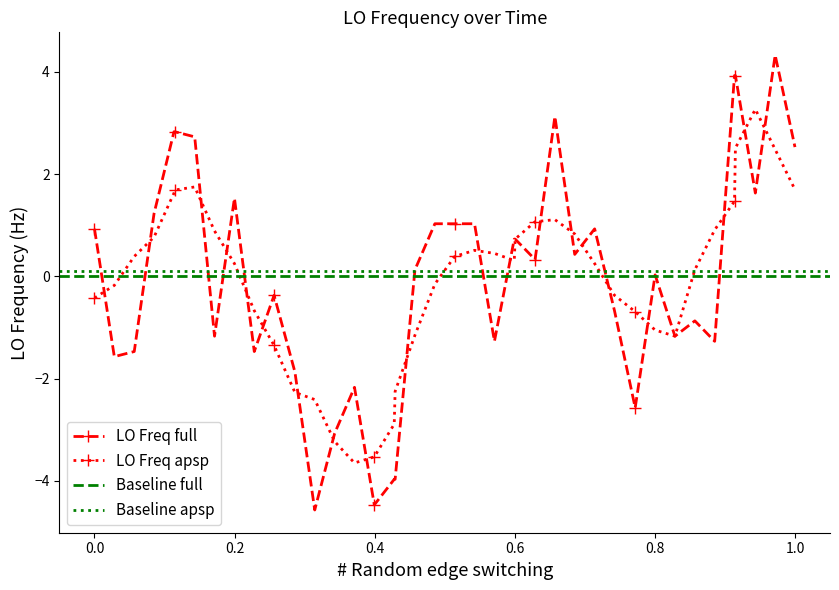

What is the value of the 40th point from the left?

2.5